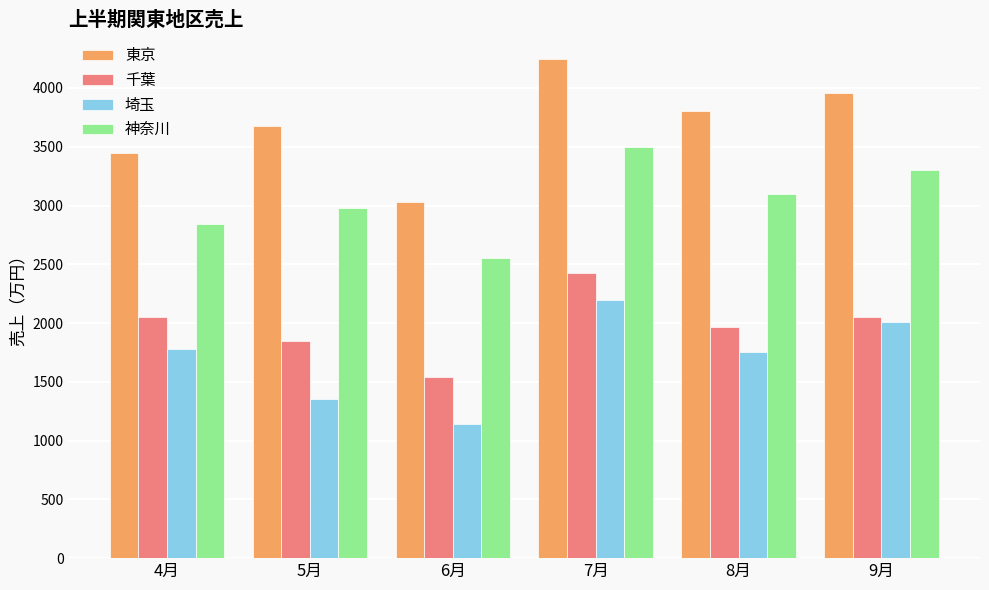

What position from the right is 4月?

6